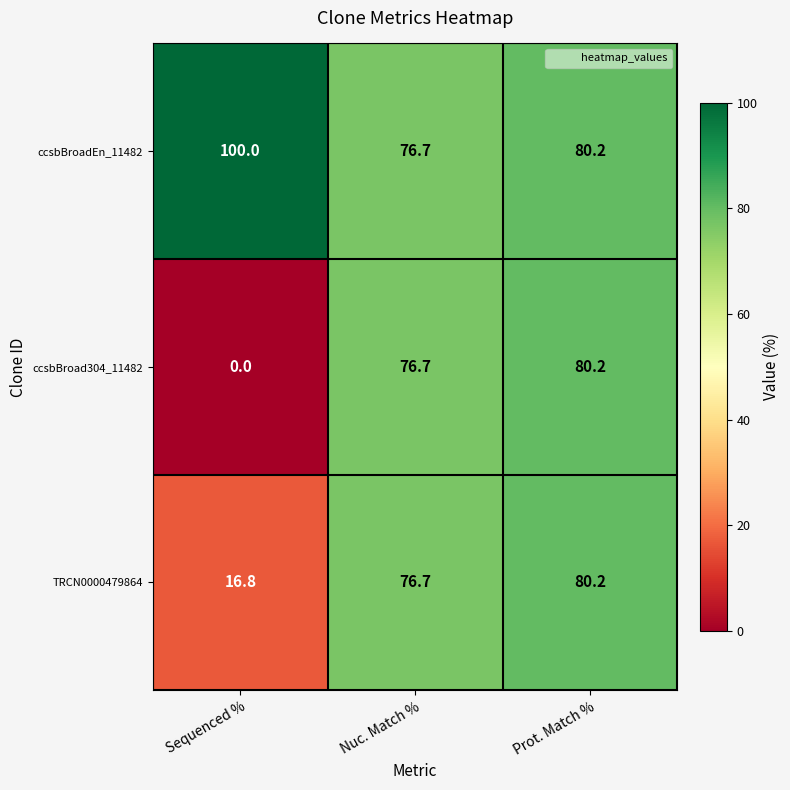

List the series in order of their overall mean, lowest first.

ccsbBroad304_11482, TRCN0000479864, ccsbBroadEn_11482